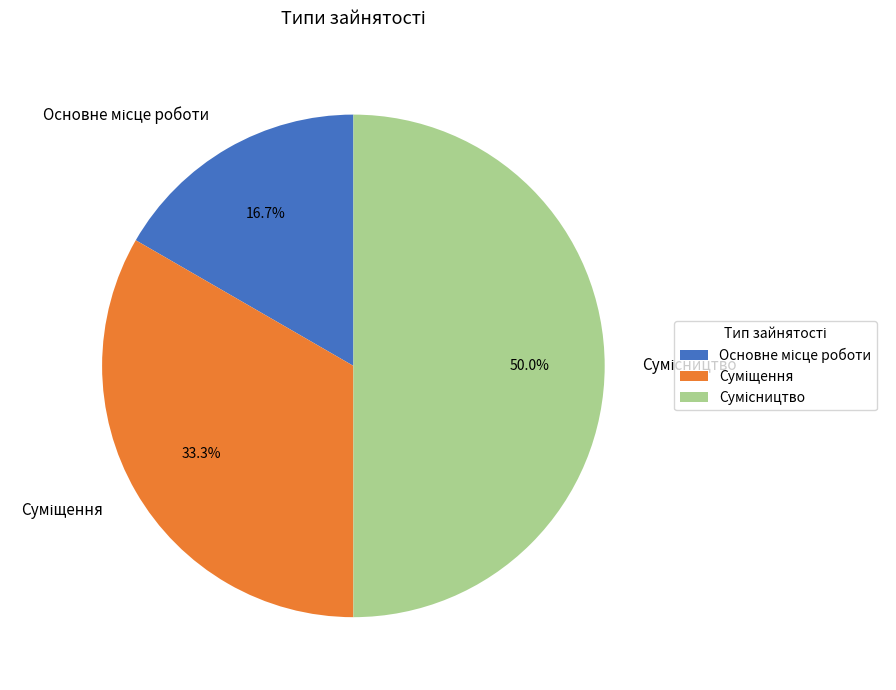

To the nearest percent, what percentage of the pie is Основне місце роботи?

17%